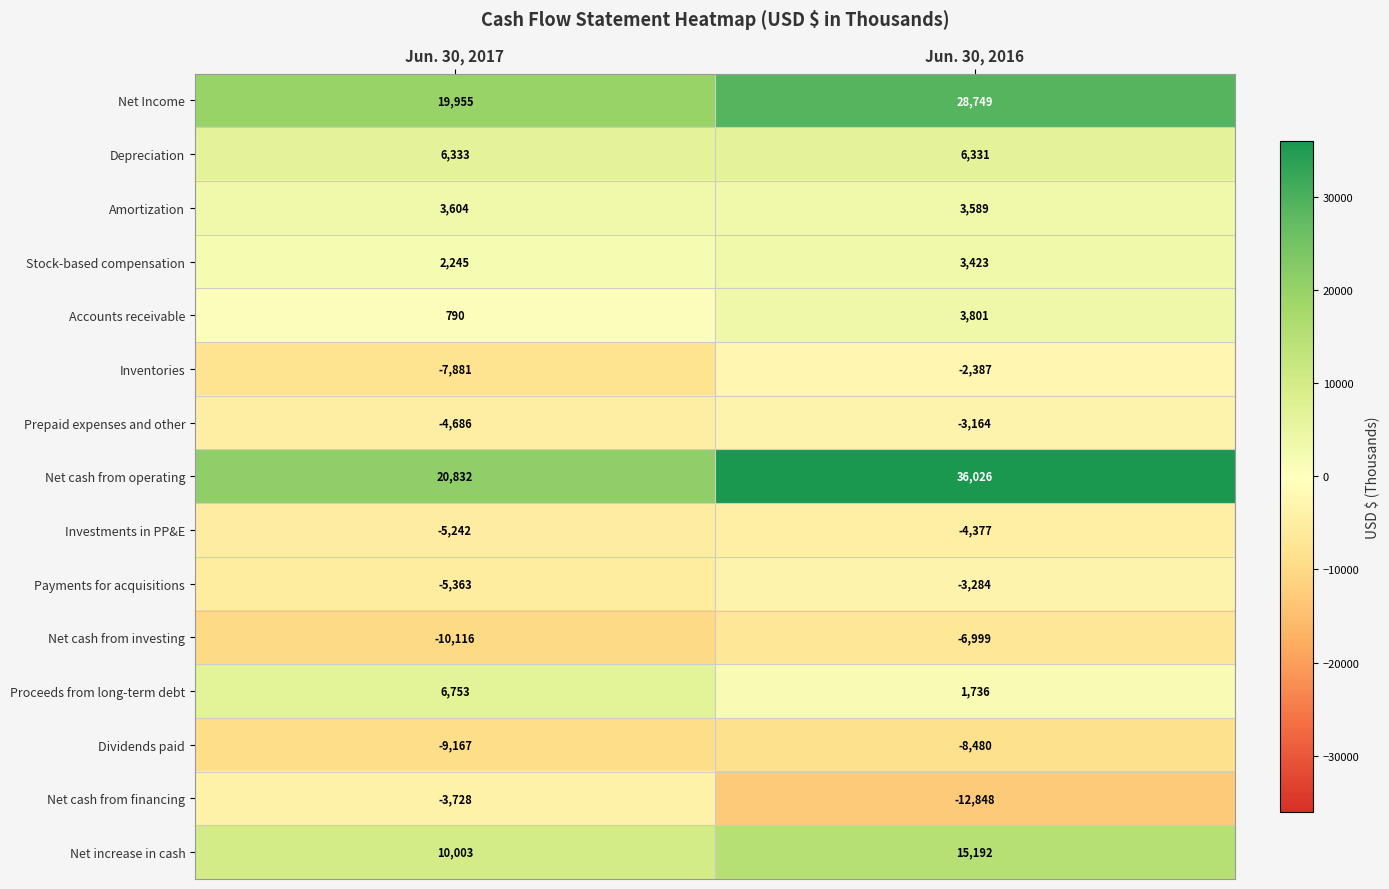

What is the sum of the Proceeds from long-term debt values at Jun. 30, 2016 and Jun. 30, 2017?

8489